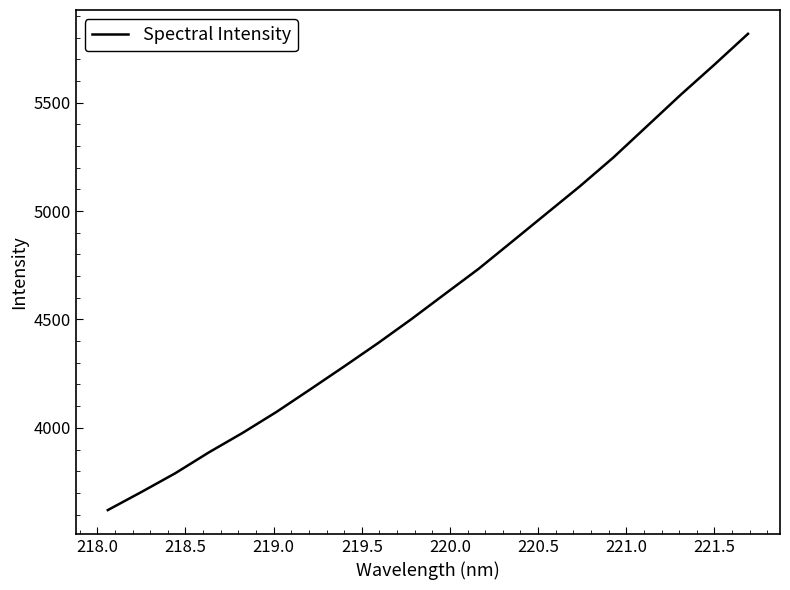

What is the difference between the maximum and minimum values?

2198.1